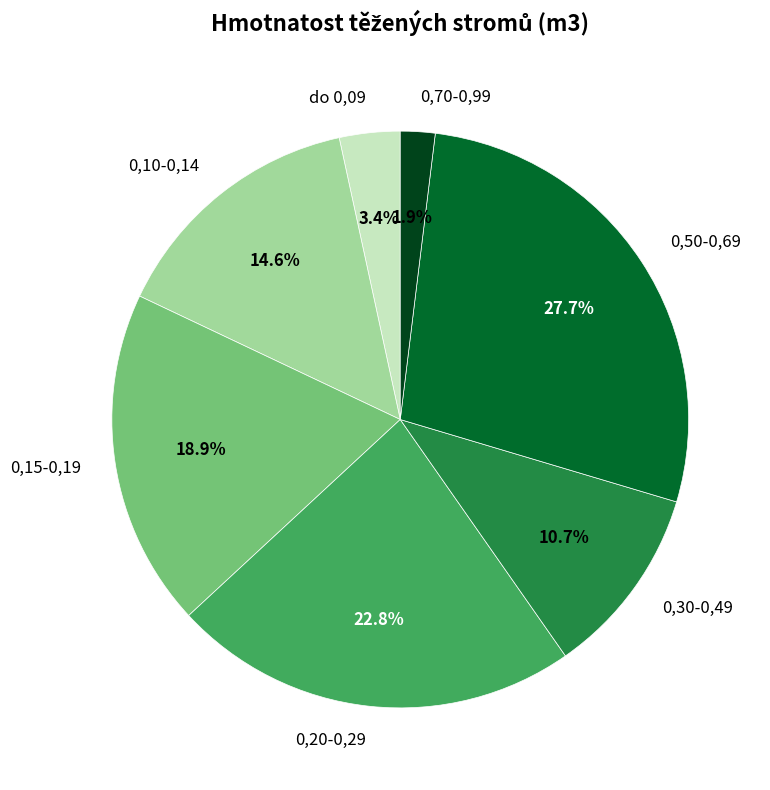

Approximately how many times larger is the value at 0,20-0,29 compared to 0,50-0,69?

0.8